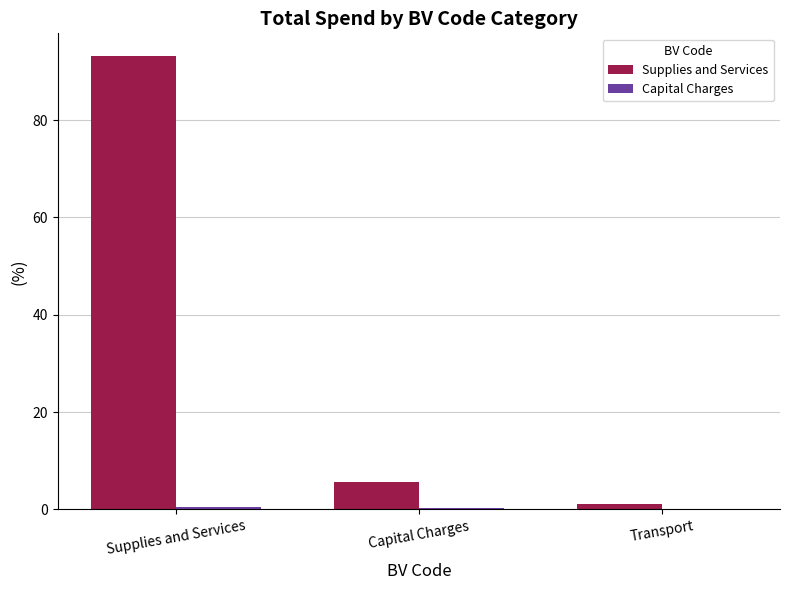

Which series changed the most between Supplies and Services and Transport?

Supplies and Services